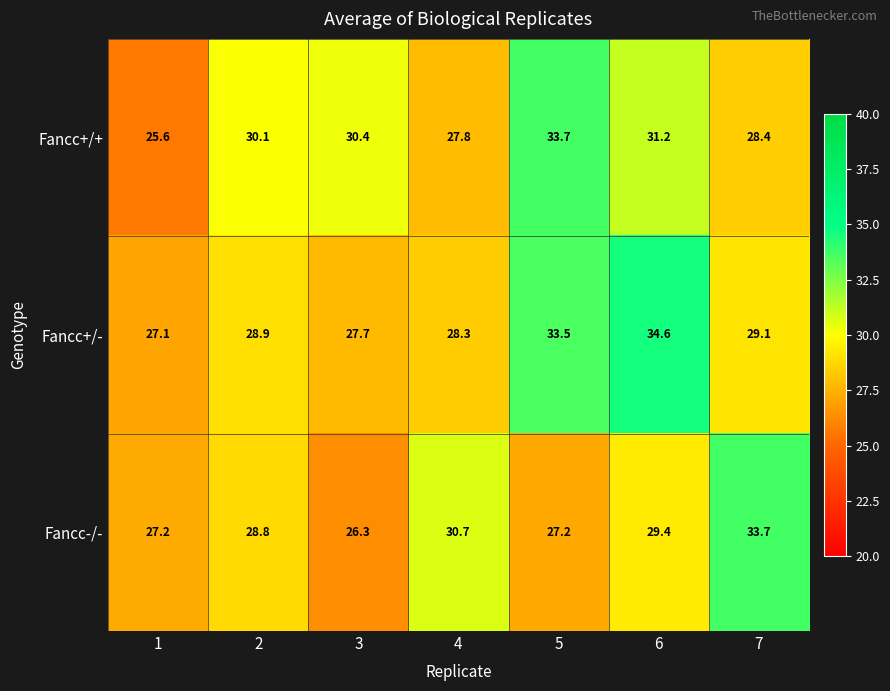

Which series changed the most between 4 and 5?

Fancc+/+